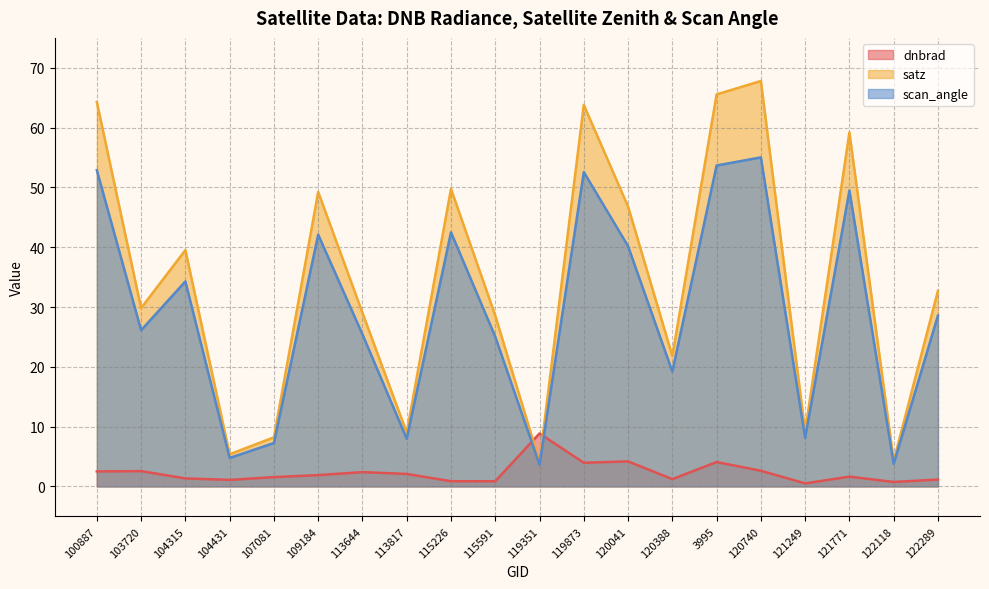

Reading left to right, what are all the values shown in this chart?

dnbrad: 2.5	2.6	1.3	1.1	1.6	1.9	2.4	2.1	0.9	0.9	8.9	4.0	4.2	1.2	4.1	2.6	0.5	1.6	0.7	1.1
satz: 64.3	29.8	39.5	5.4	8.2	49.2	29.0	9.0	49.8	28.6	4.1	63.8	46.8	21.8	65.6	67.8	9.2	59.2	4.3	32.7
scan_angle: 52.9	26.1	34.3	4.8	7.3	42.1	25.4	8.0	42.5	25.0	3.6	52.6	40.2	19.2	53.7	55.0	8.1	49.5	3.8	28.6